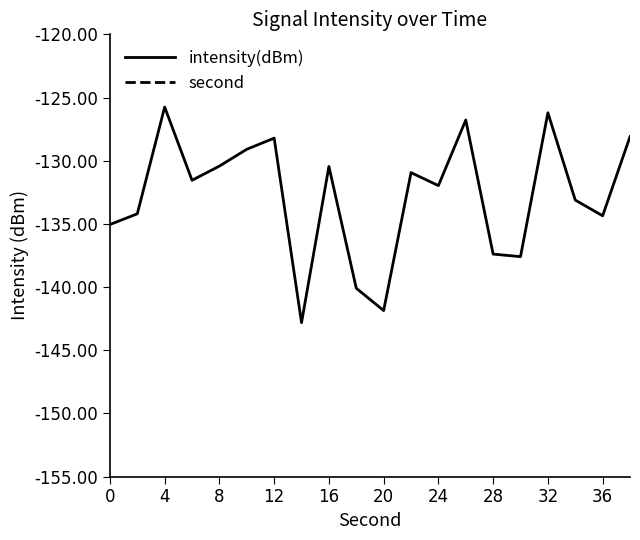

What are all the series names shown in the legend?

intensity(dBm), second